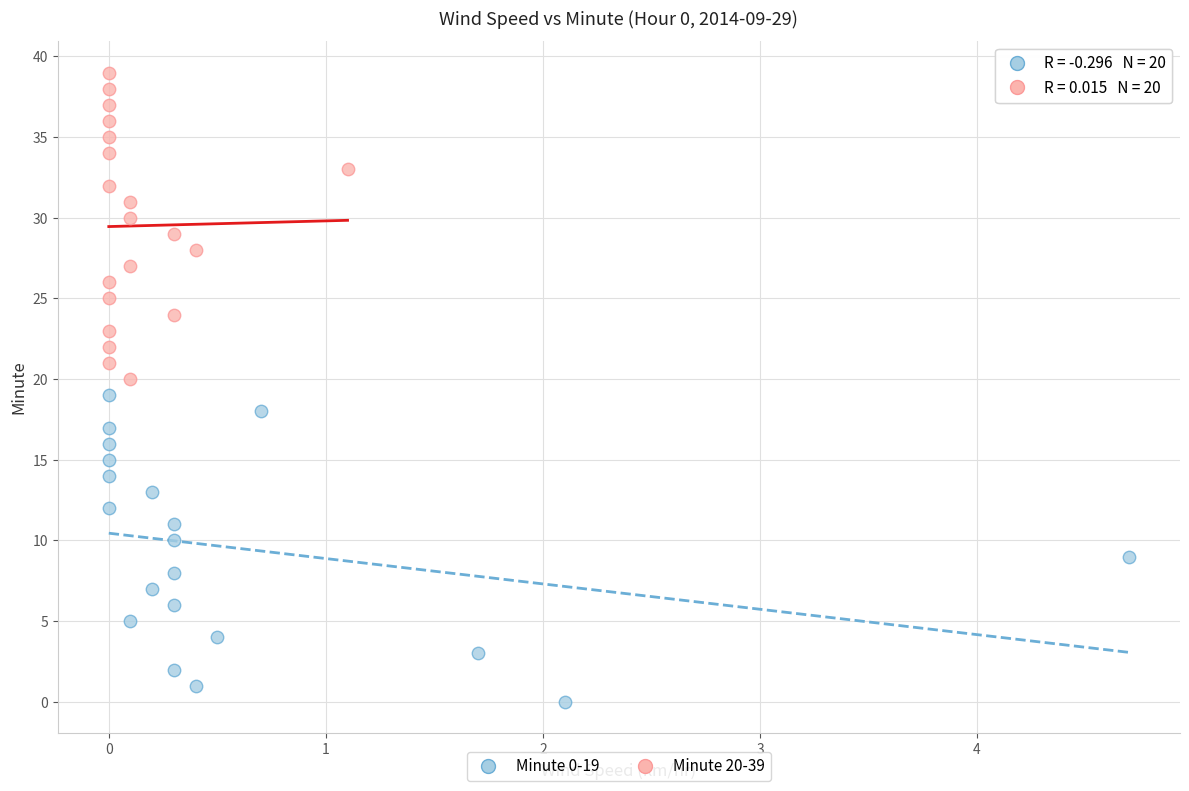

What are all the series names shown in the legend?

Minute 0-19, Minute 20-39